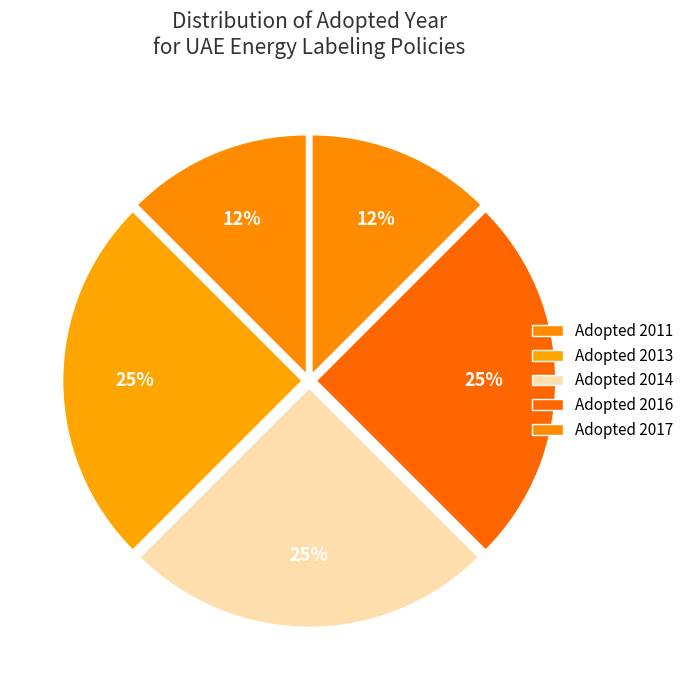

Count the number of slices in the pie.

5